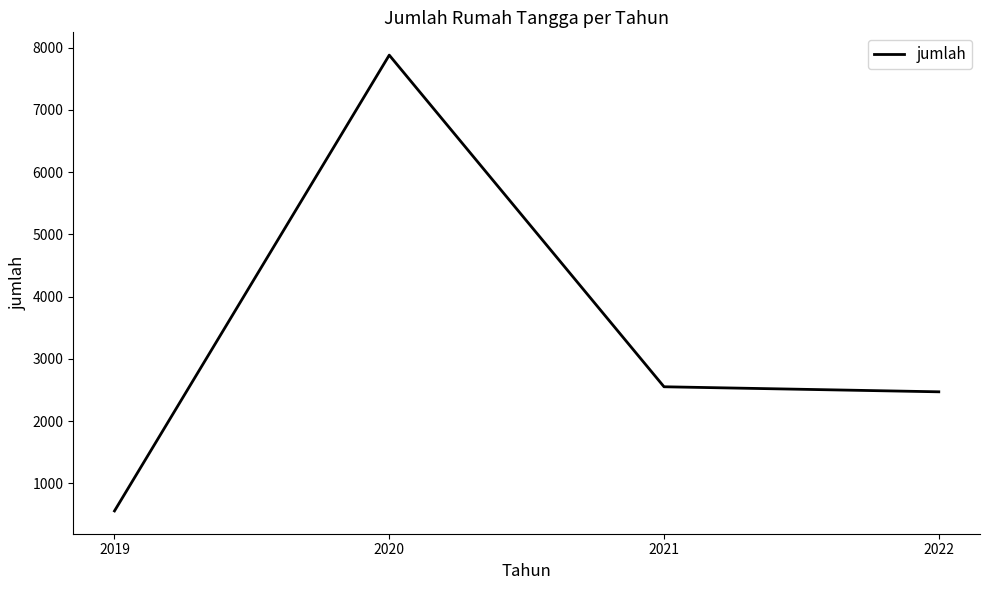

Rank the categories by value from highest to lowest.

2020, 2021, 2022, 2019